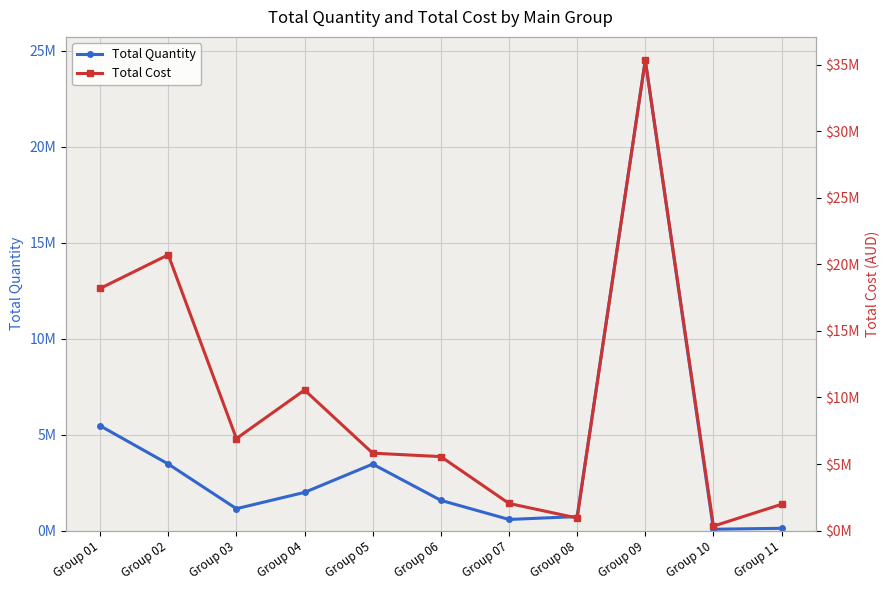

Rank the series by their average value, from highest to lowest.

Total Cost, Total Quantity